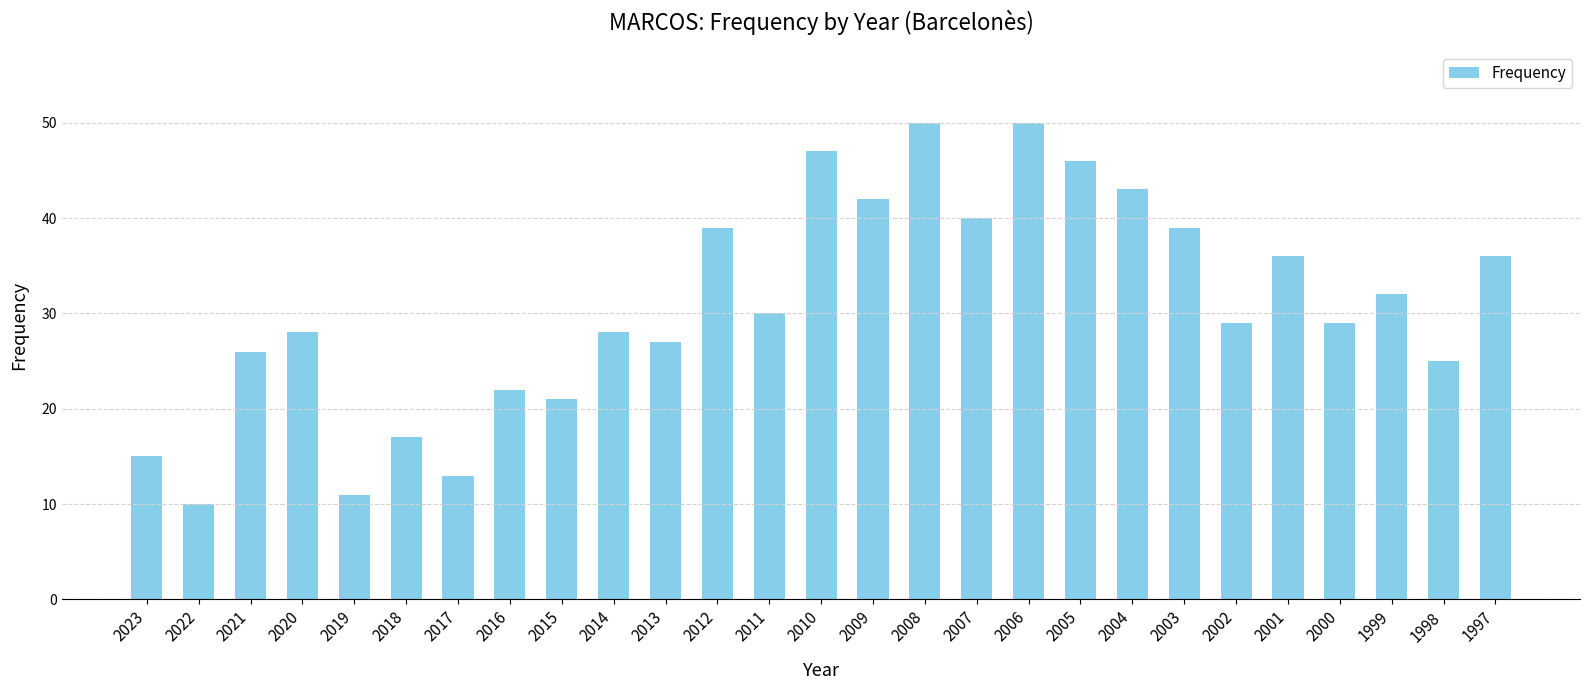

Reading right to left, list all the values displayed in this chart.

36	25	32	29	36	29	39	43	46	50	40	50	42	47	30	39	27	28	21	22	13	17	11	28	26	10	15